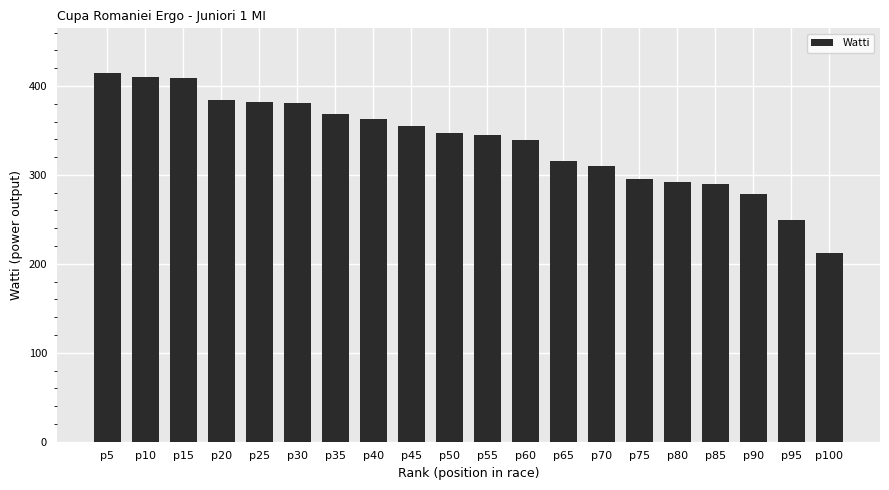

What is the value of the 6th bar from the left?

381